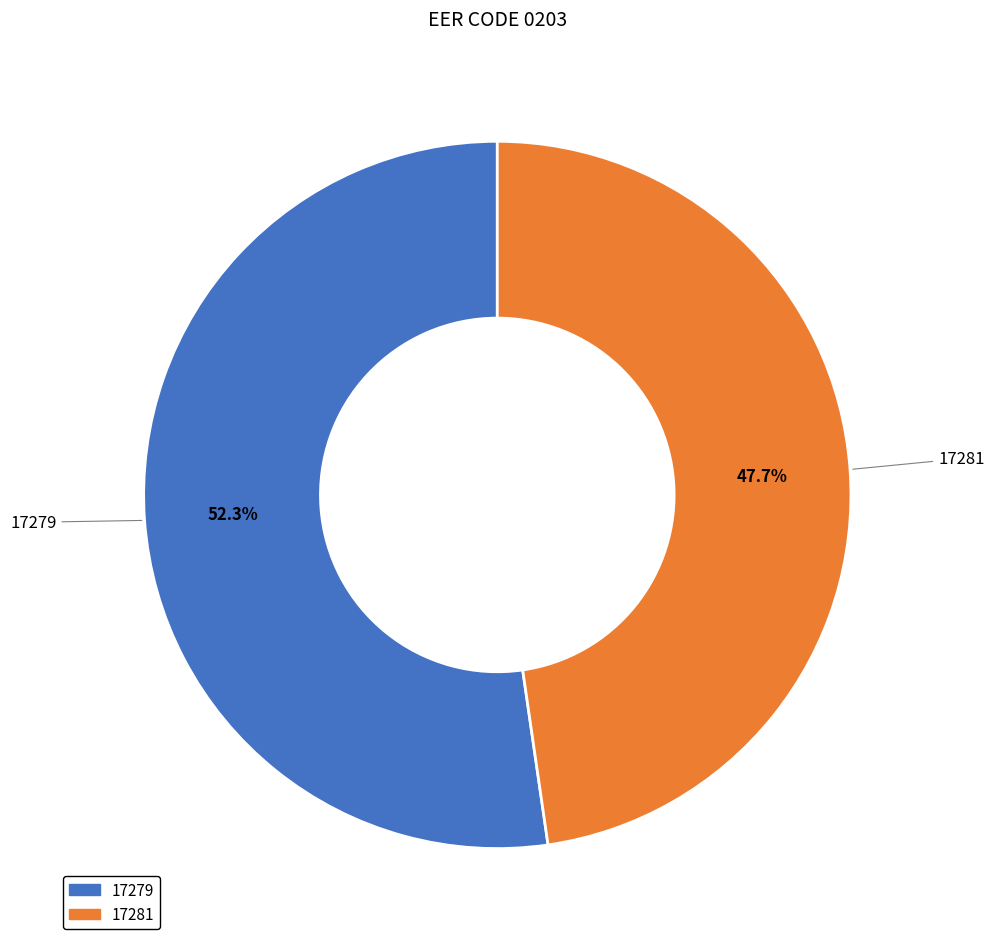

What portion of the pie excludes 17281?

52.3%